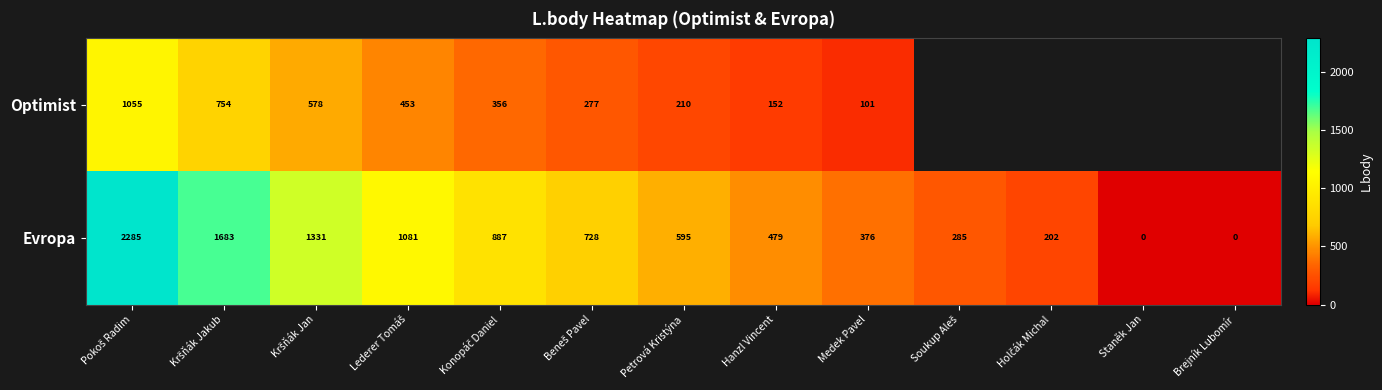

True or false: Evropa has a value of 376 at Medek Pavel.

True